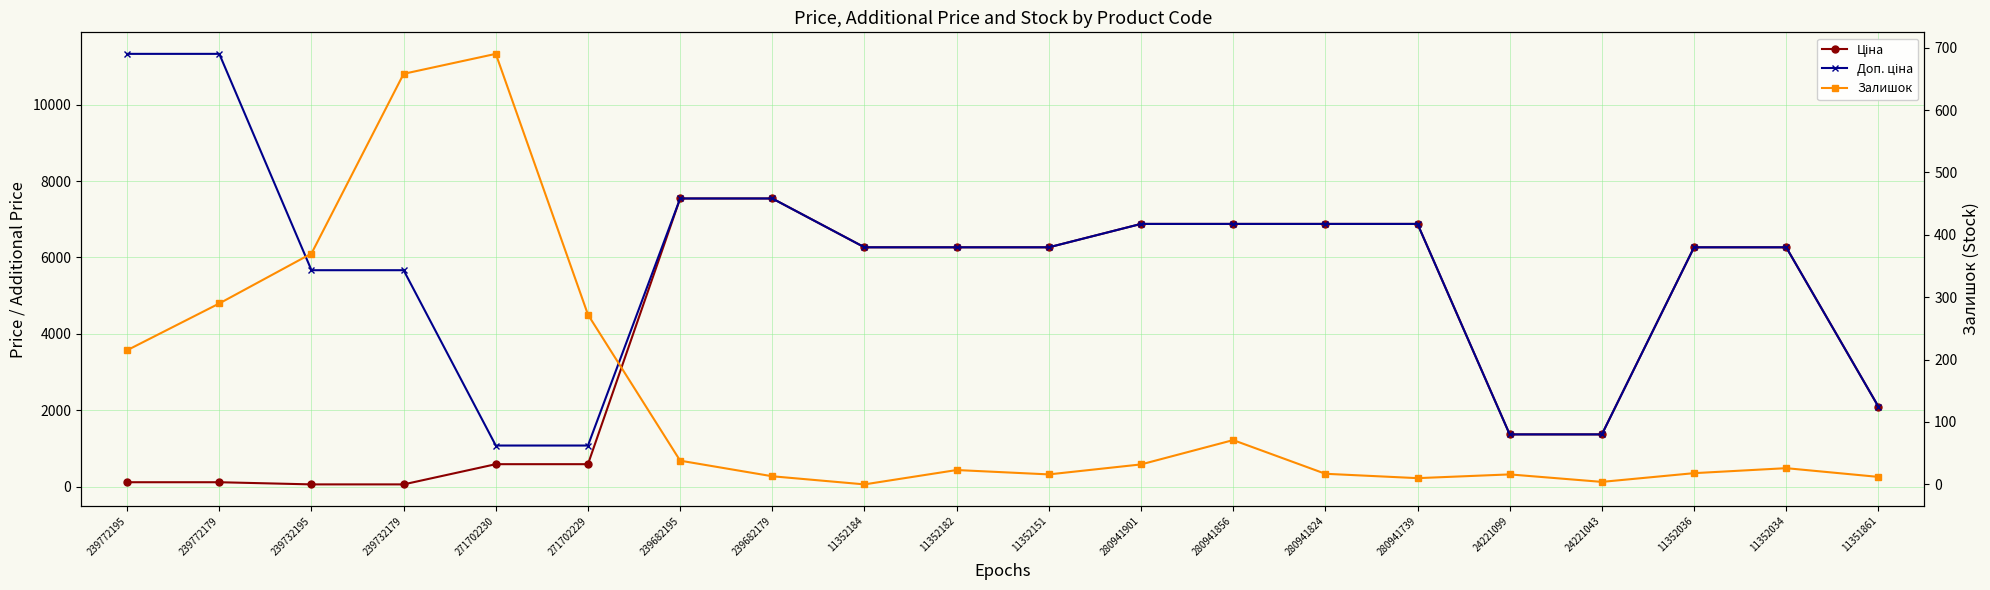

At which category does the chart reach its minimum across all series?

11352184